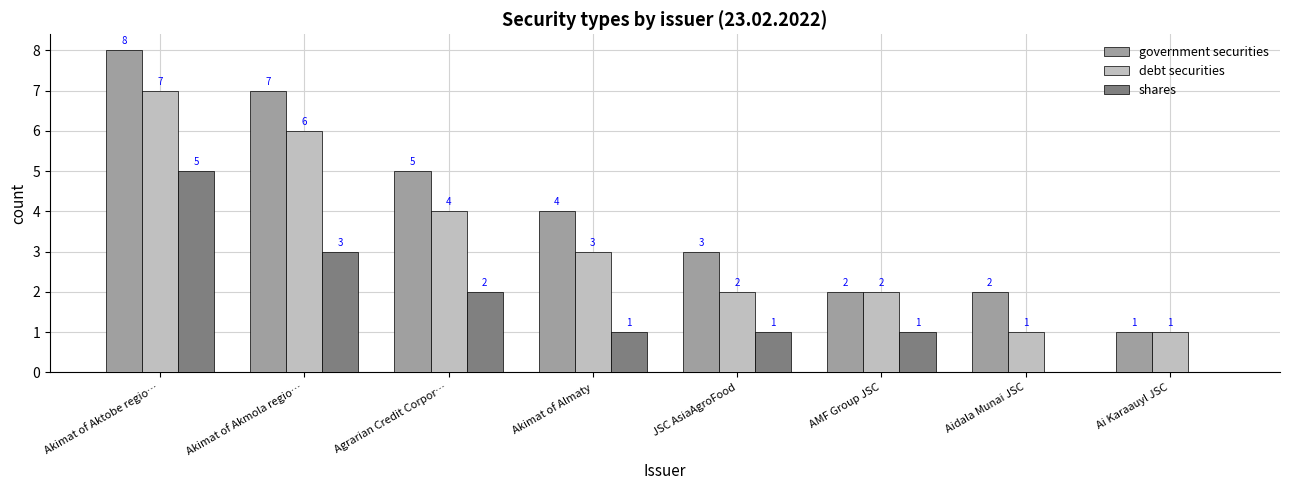

The shares series shows 0 at Ai Karaauyl JSC. True or false?

True